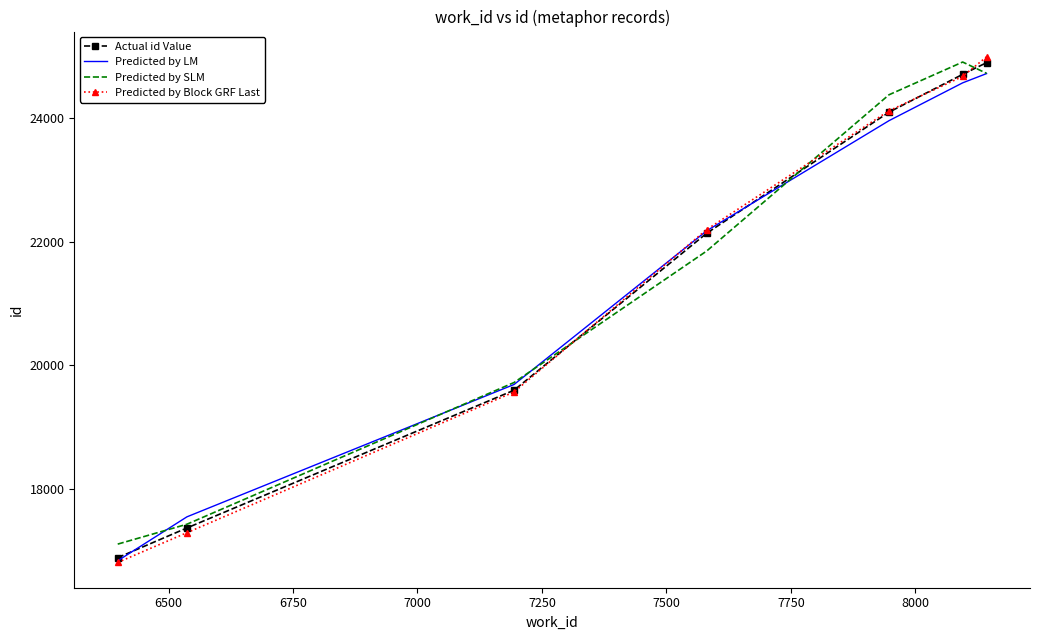

Which series has the largest range (max minus min)?

Predicted by Block GRF Last